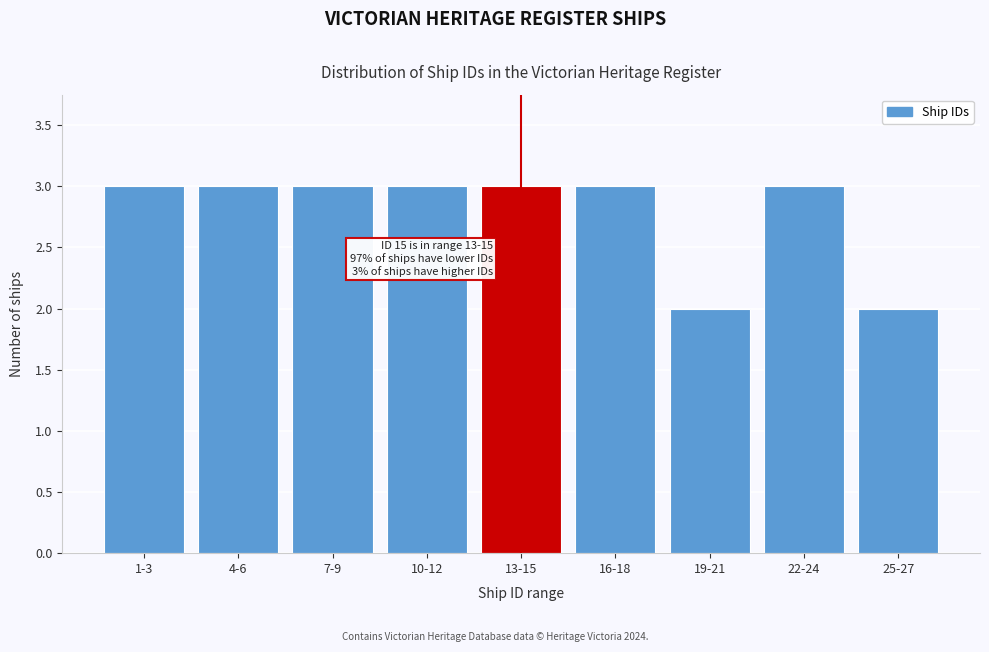

Reading right to left, what are all the values shown in this chart?

2	3	2	3	3	3	3	3	3